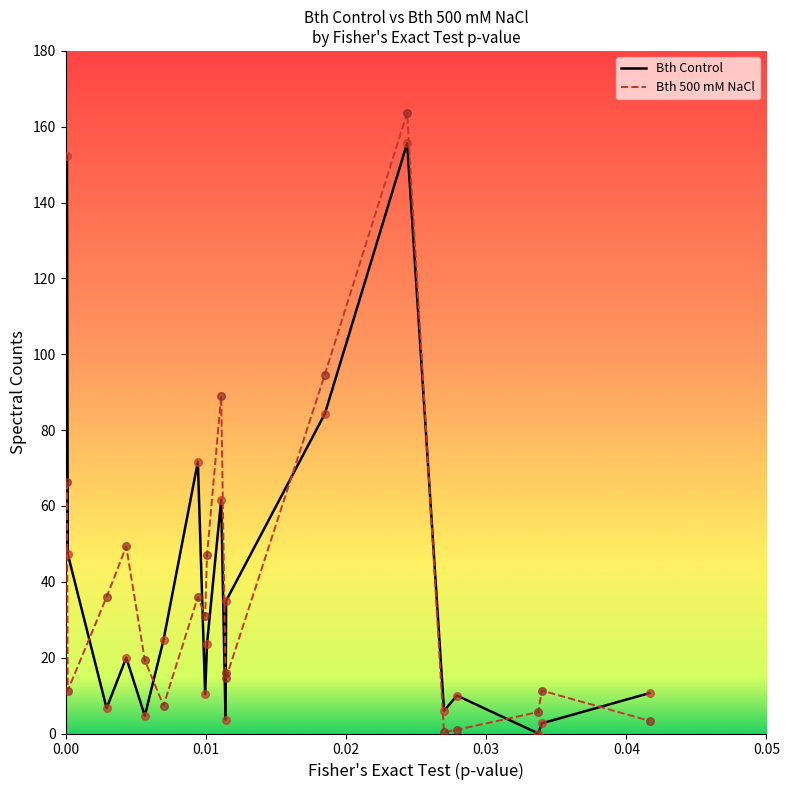

How many intersections are there between Bth 500 mM NaCl and Bth Control?

8